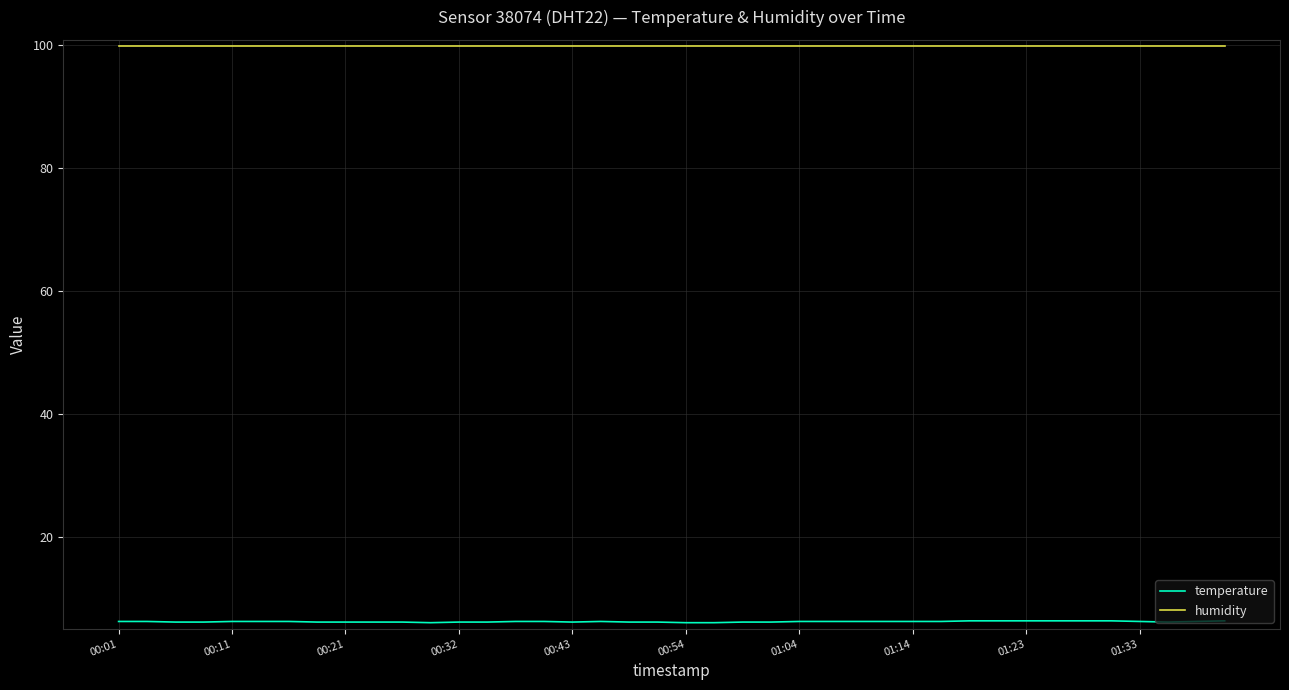

True or false: humidity and temperature cross at least once.

False